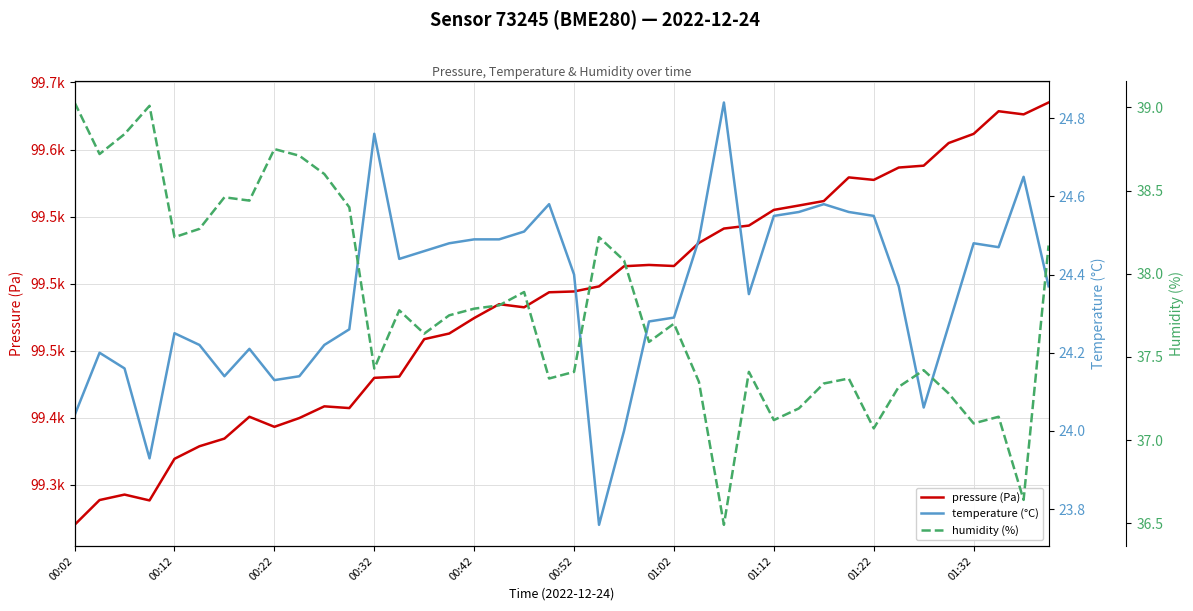

Between 29 and 33, which series saw the biggest shift?

pressure (Pa)